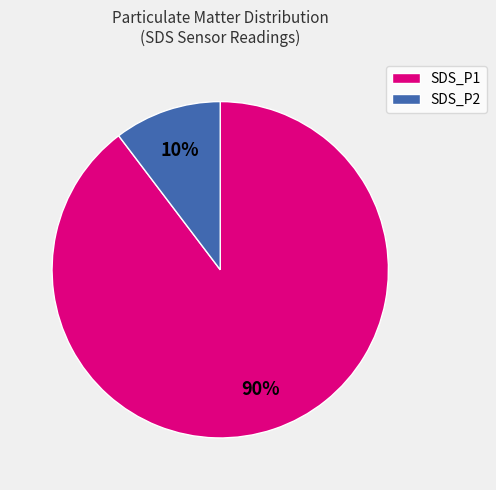

The SDS_P1 slice represents 90% of the pie. True or false?

True